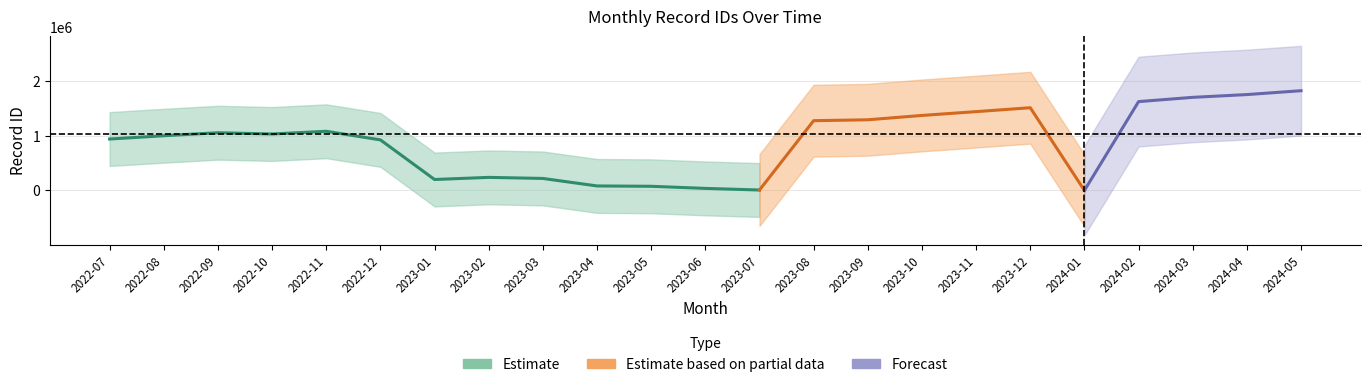

True or false: the data shows 1506845 at 2023-12.

True